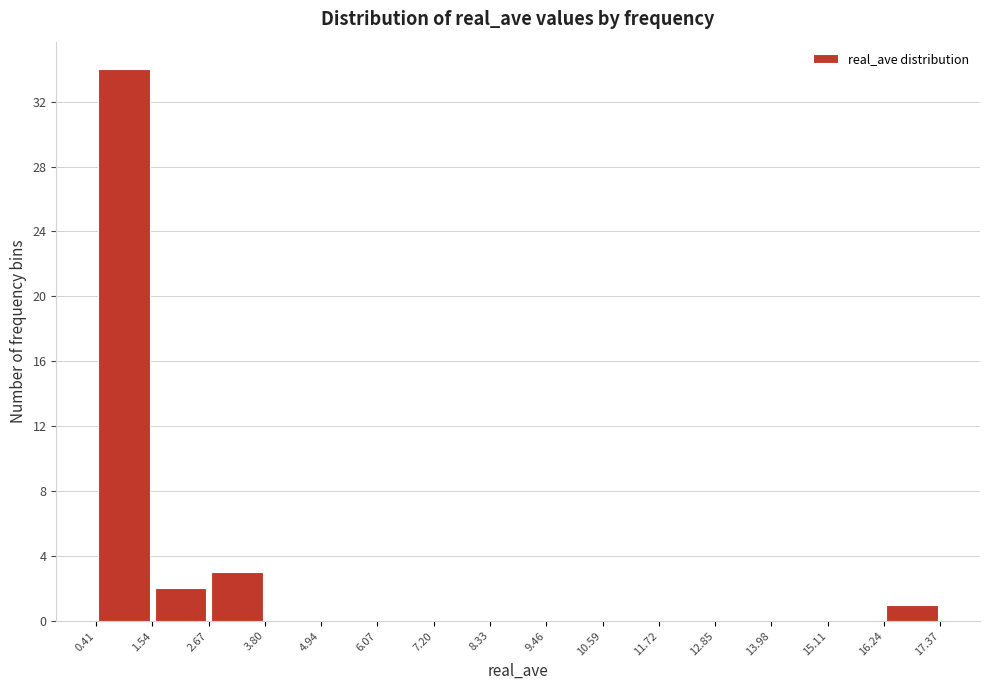

How tall is the bar that spans 0.41 to 1.54 on the x-axis? The values are not printed on the chart, so give them approximately, as read against the axis.

34